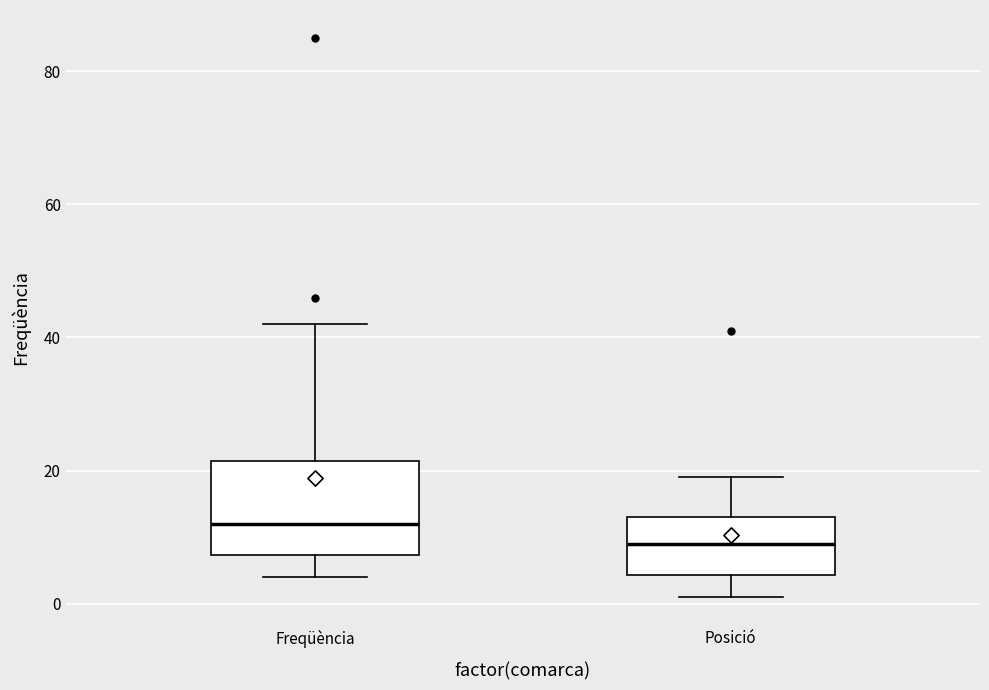

Which box's median line is the highest?

Freqüència